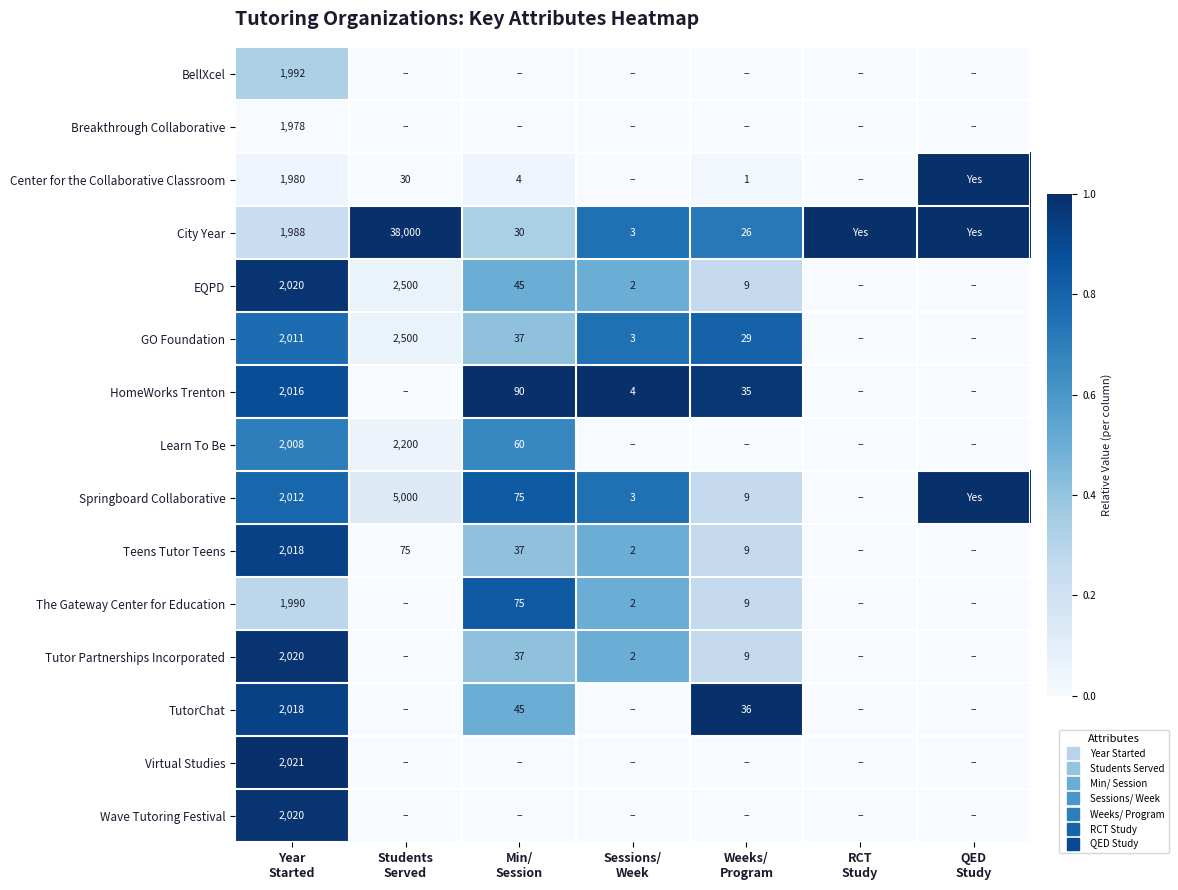

Is it true that Center for the Collaborative Classroom equals 0.1 at Min/ Session?

False